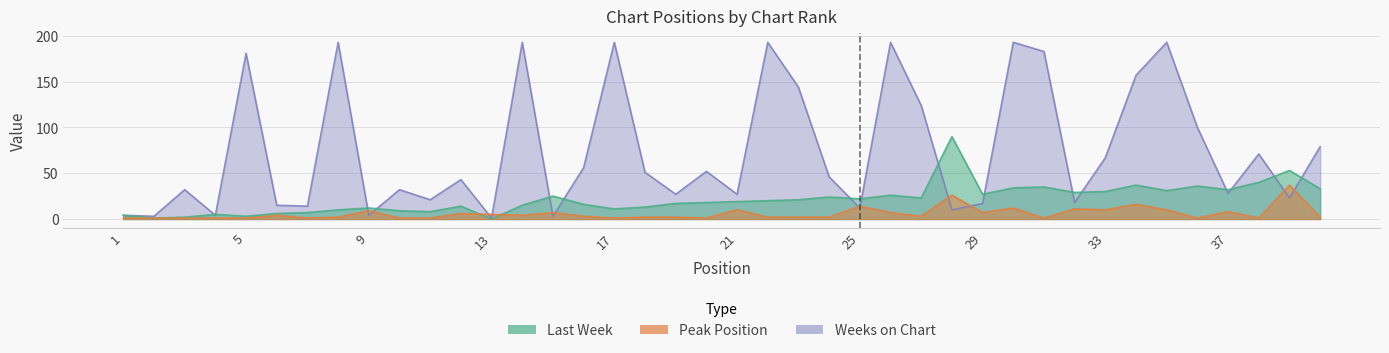

Where does the Last Week series first go above 20?

15